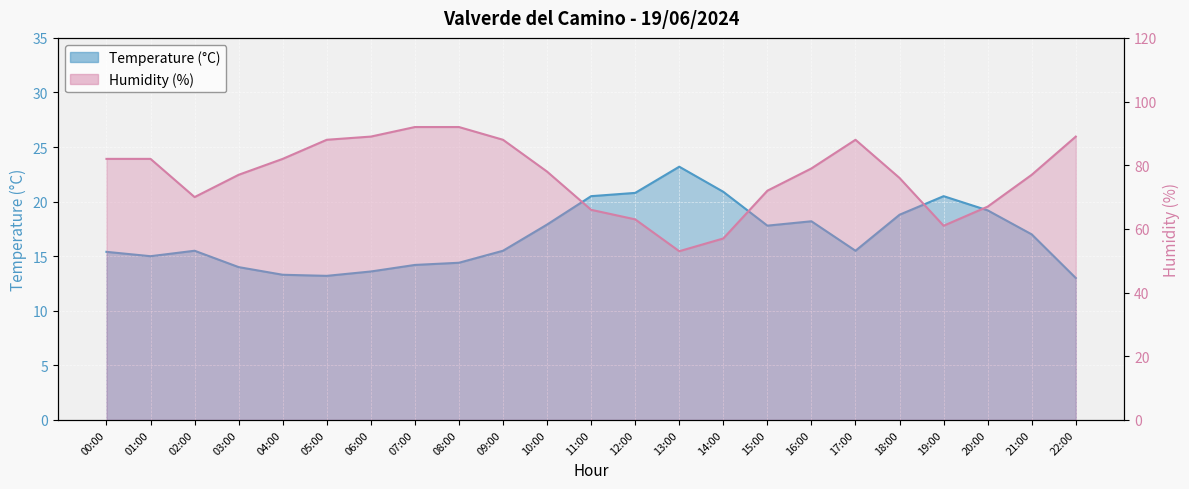

The value of Temperature (°C) at 09:00 is 15.5. True or false?

True